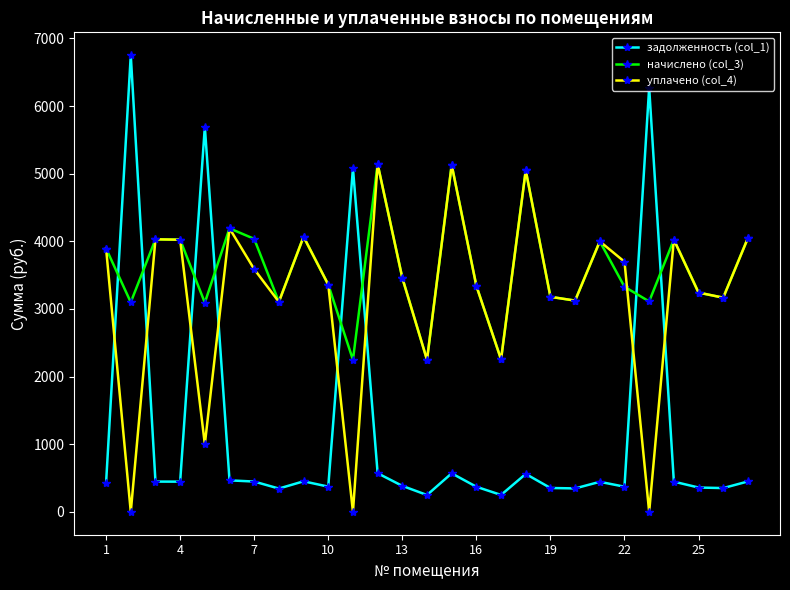

Which series has the largest range (max minus min)?

задолженность (col_1)